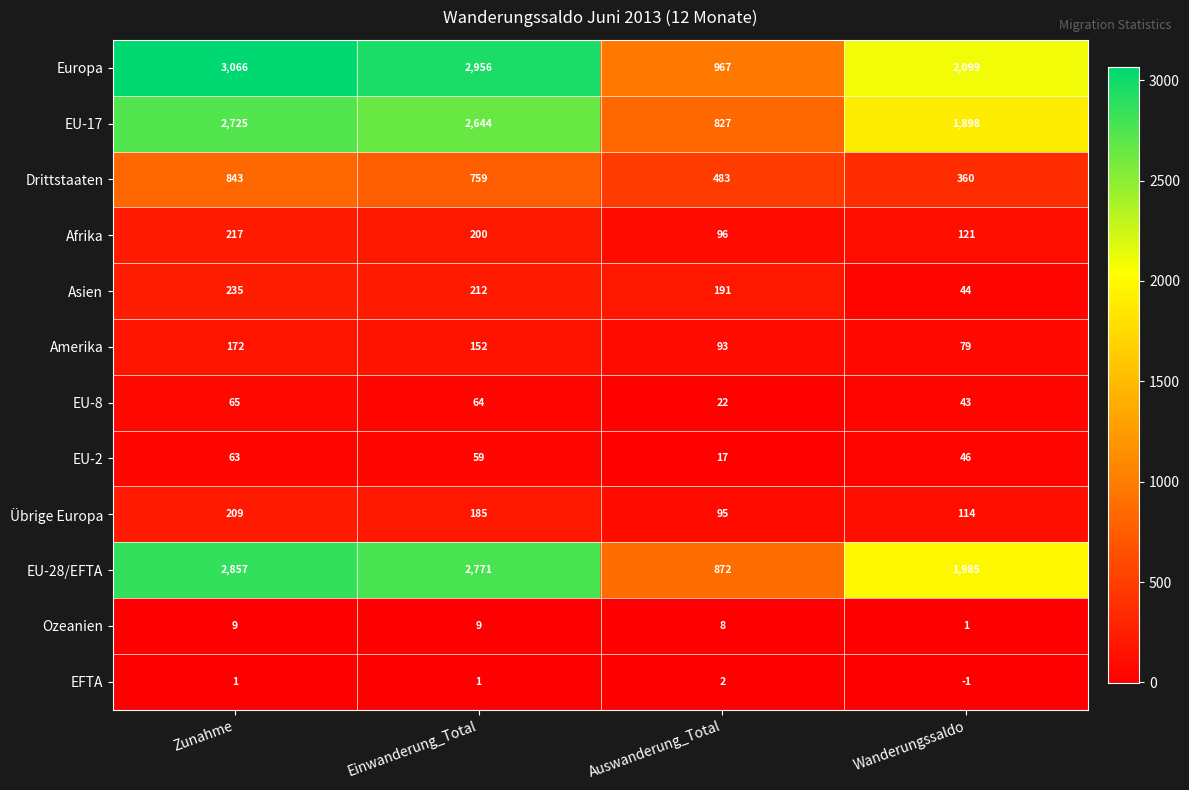

What is the sum of the EU-28/EFTA values at Wanderungssaldo and Zunahme?

4842